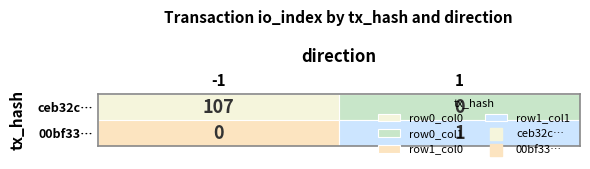

What is the difference between the maximum and minimum values in the ceb32c4762e1cddb1fef8e69ad71c83d7987da5 series?

108